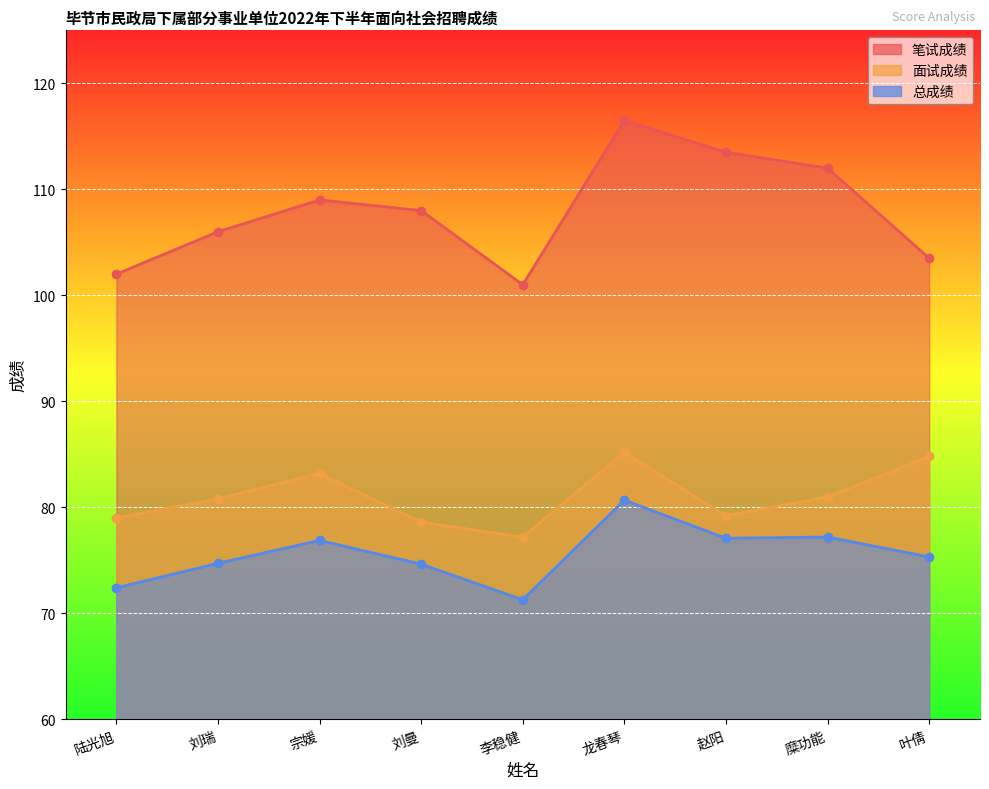

Rank the series at 叶倩 from highest to lowest value.

笔试成绩, 面试成绩, 总成绩